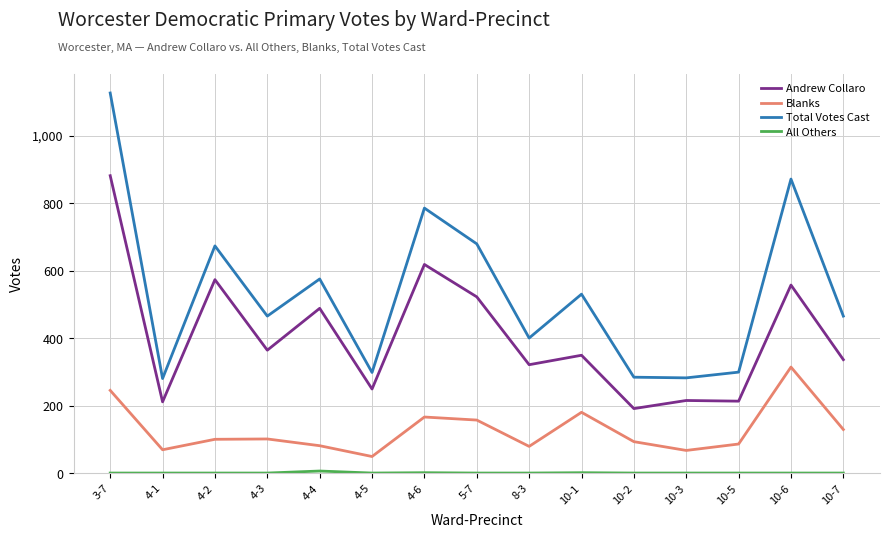

What is the difference between the maximum and minimum values in the Blanks series?

265